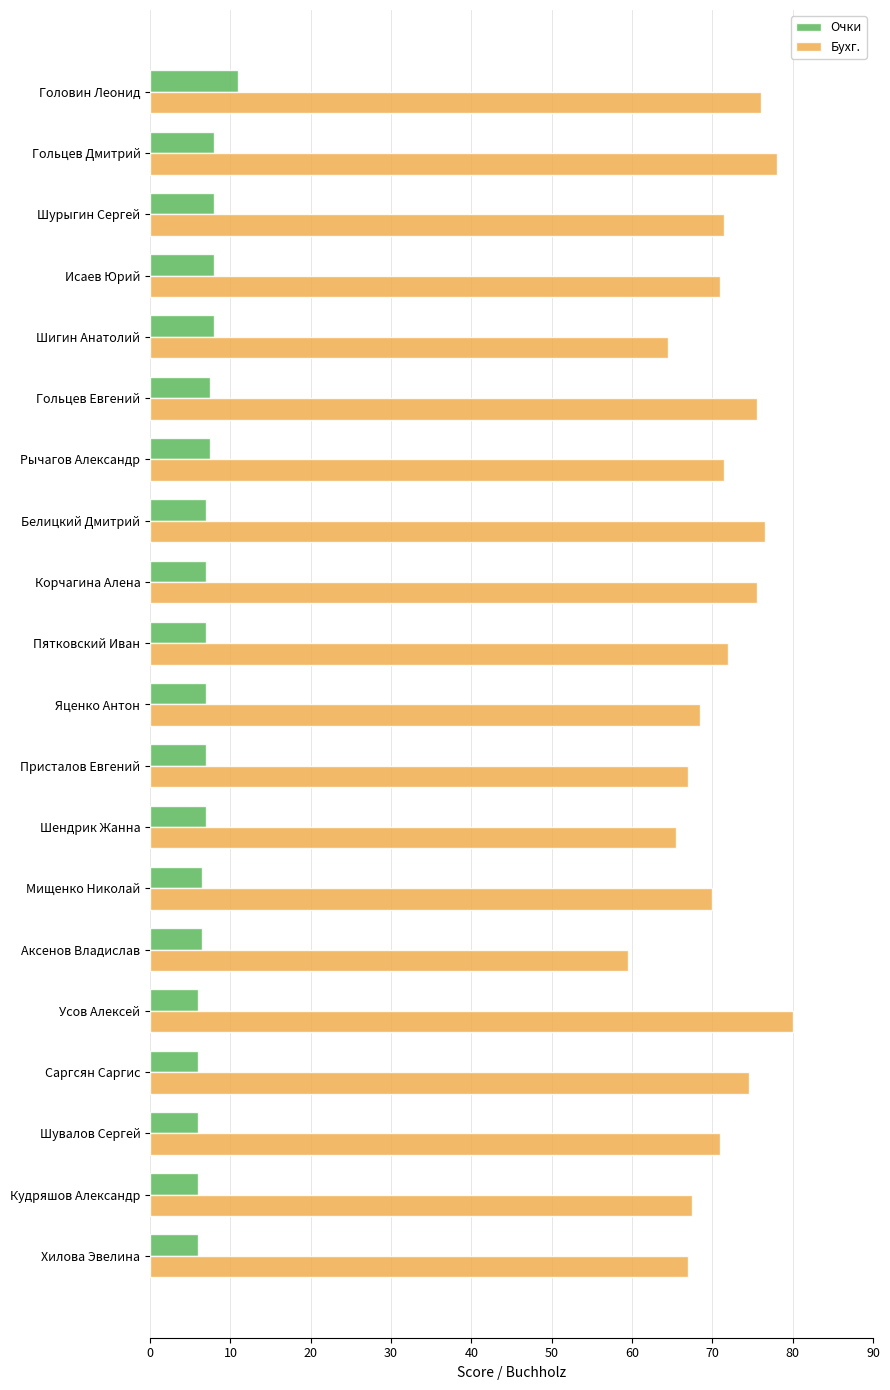

Rank the series by their maximum value, from highest to lowest.

Бухг., Очки